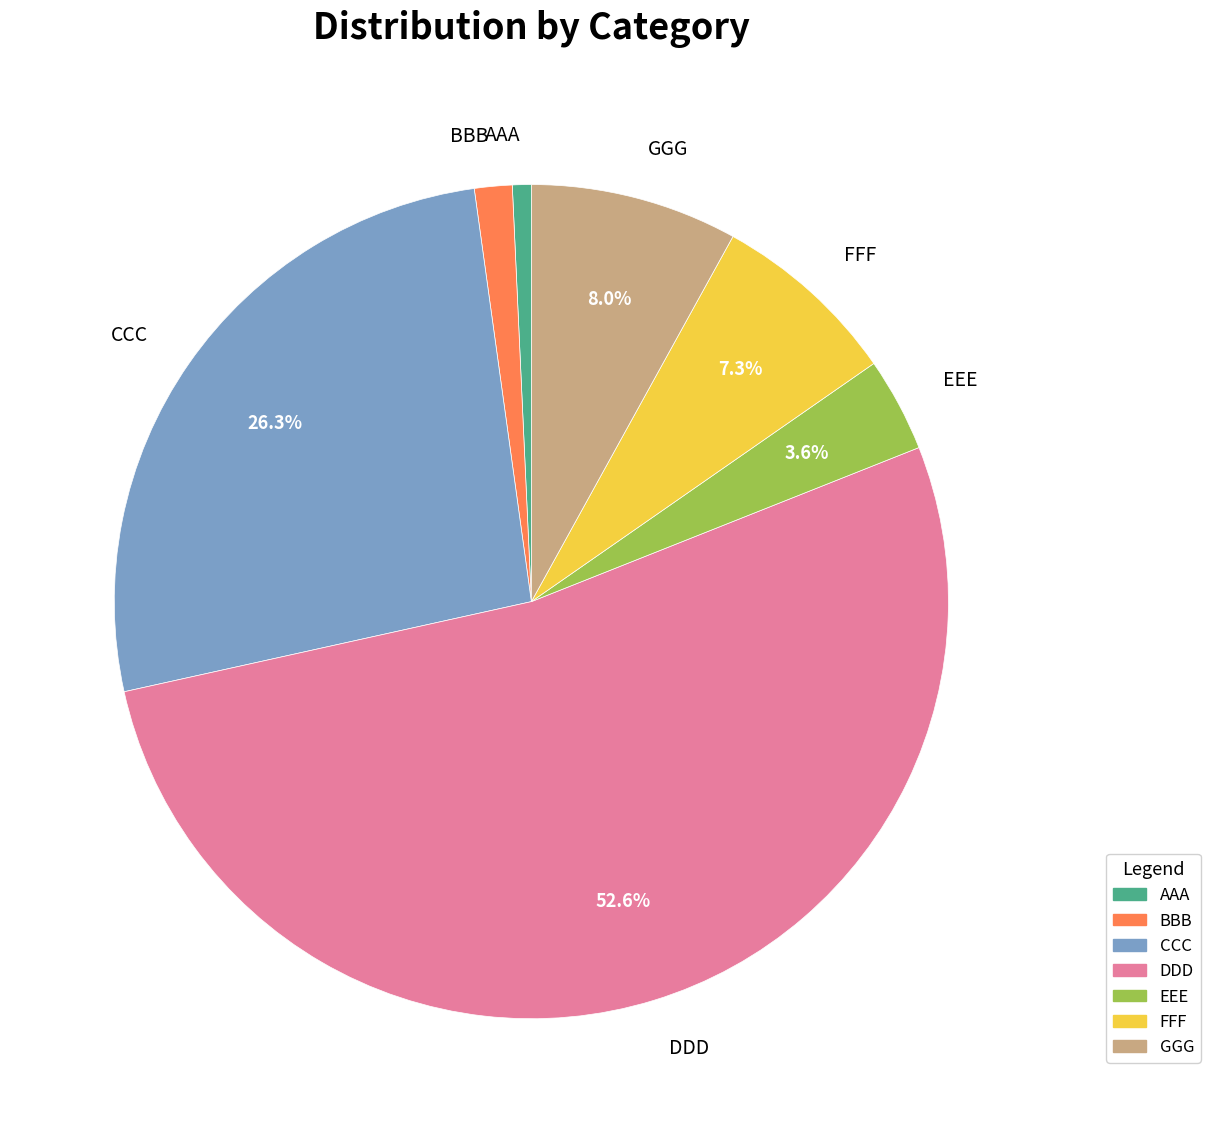

Rank the categories by value from lowest to highest.

AAA, BBB, EEE, FFF, GGG, CCC, DDD